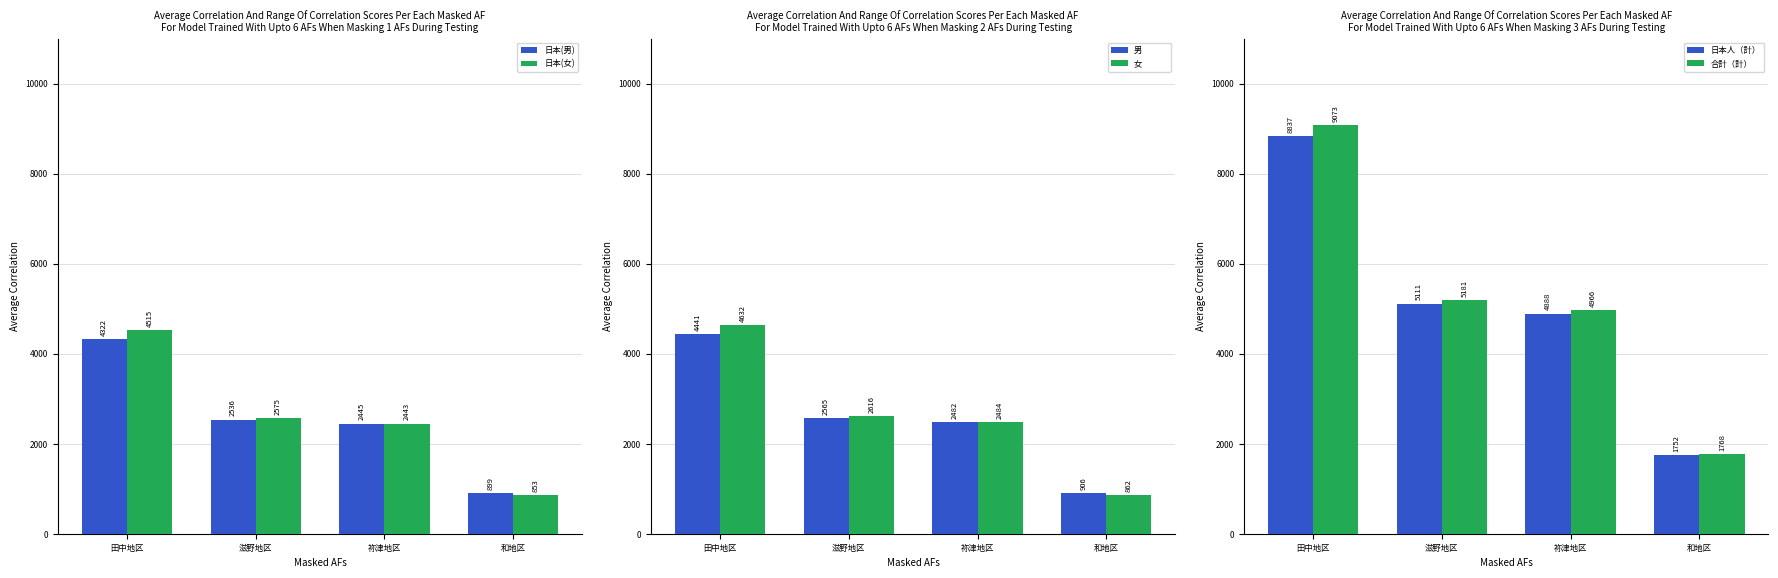

Is the value of 女　　　 at 田中地区 greater than the value of 男　　　 at 田中地区?

Yes